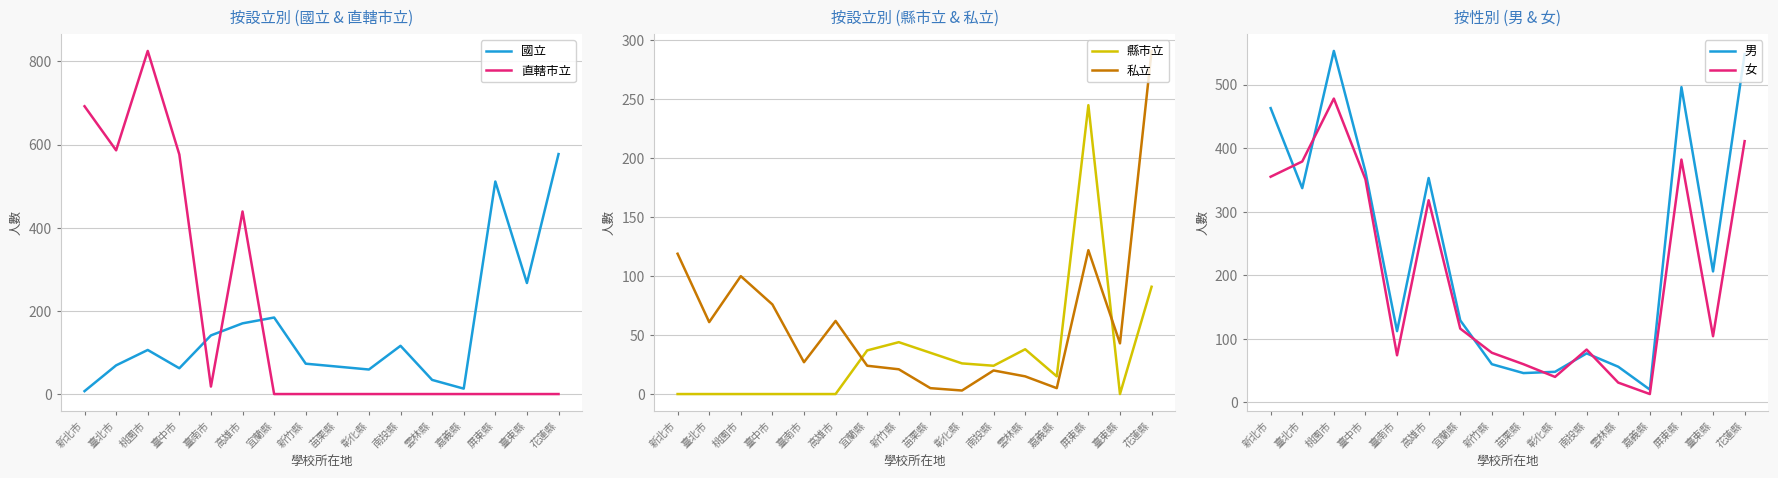

Which category has the lowest value in the 縣市立 series?

新北市